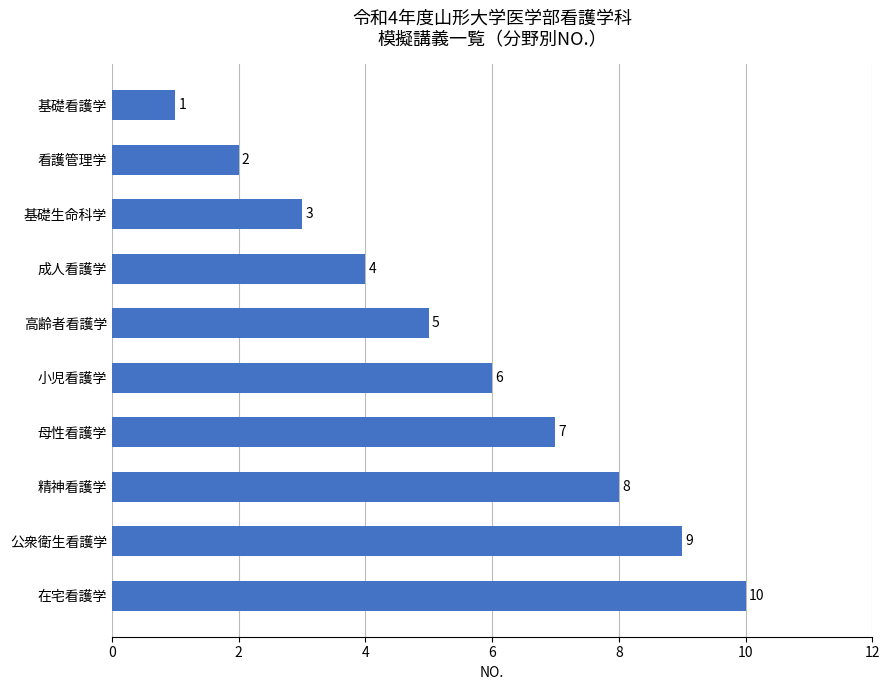

List the labels in order of value, smallest first.

基礎看護学, 看護管理学, 基礎生命科学, 成人看護学, 高齢者看護学, 小児看護学, 母性看護学, 精神看護学, 公衆衛生看護学, 在宅看護学